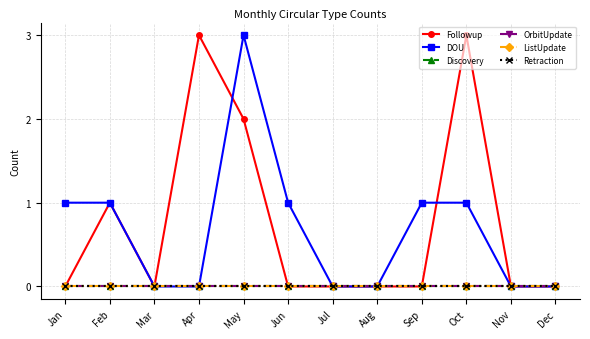

True or false: DOU and Discovery intersect in this chart.

False